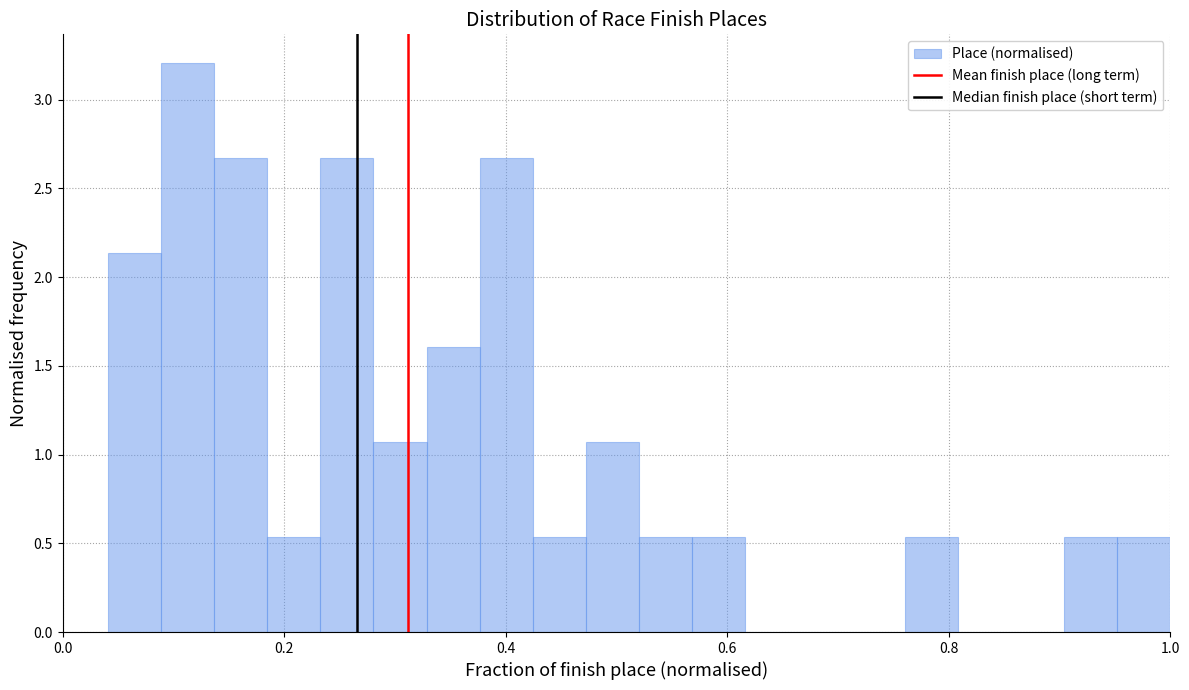

Read against the x-axis, roughly where is the centre of the tallest bar?

0.12